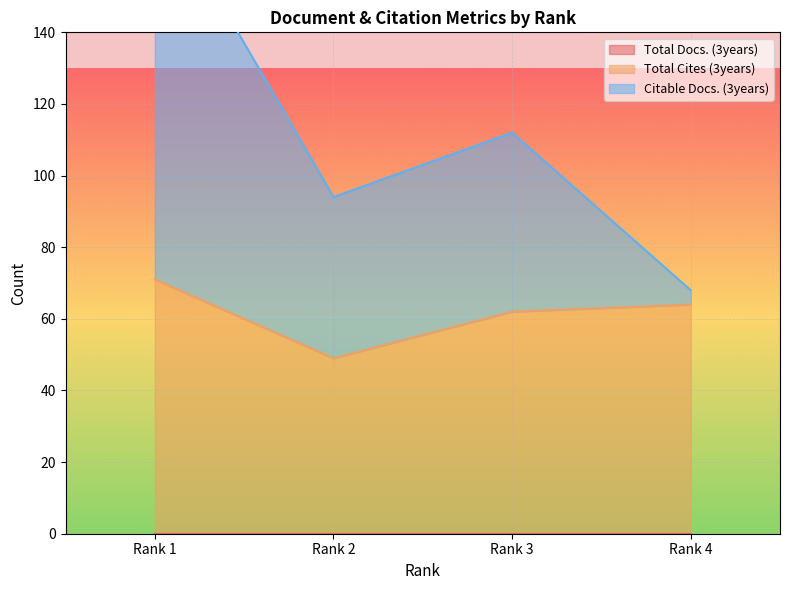

At which label is Total Cites (3years) closest to 60?

Rank 3